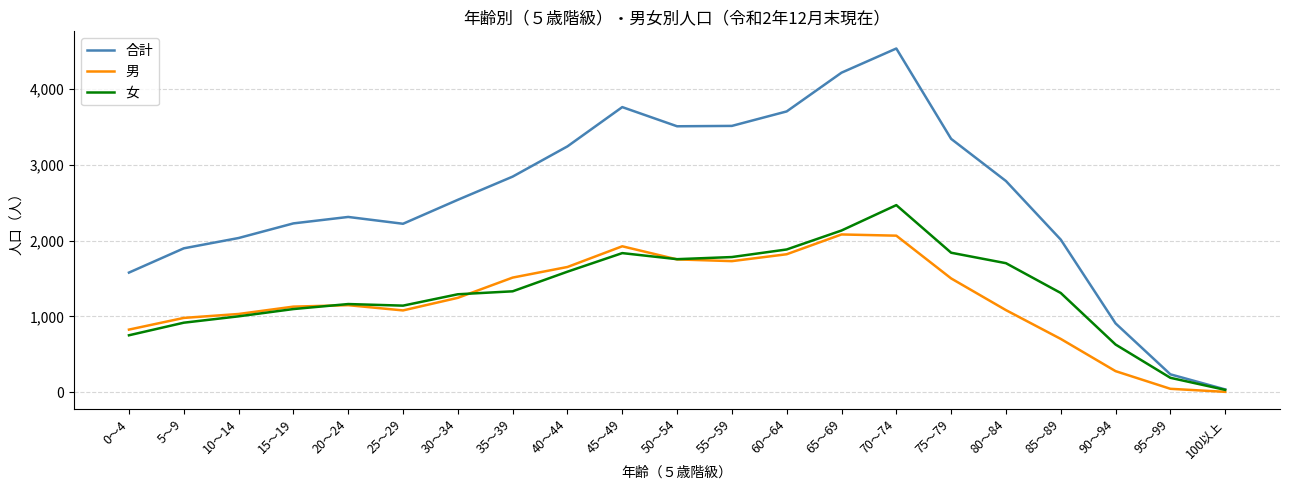

The 合計 series shows 3181 at 5～9. True or false?

False